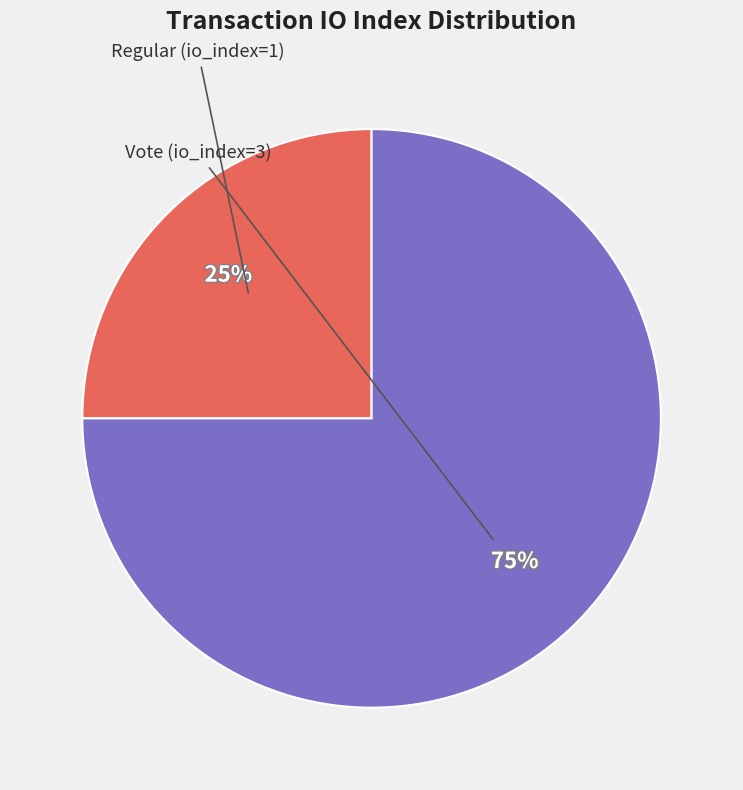

Is there a majority slice in this chart?

Yes